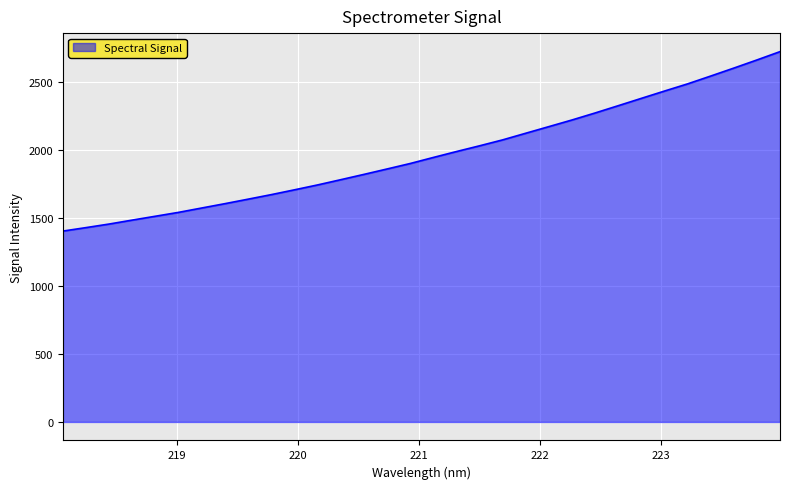

What is the greatest value displayed?

2724.7